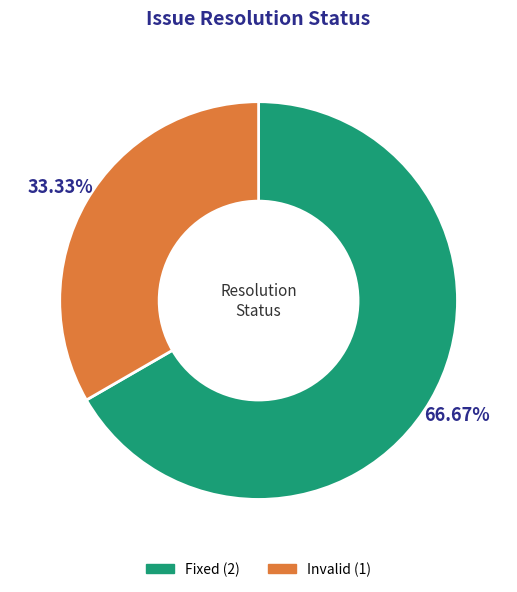

Is there a majority slice in this chart?

Yes